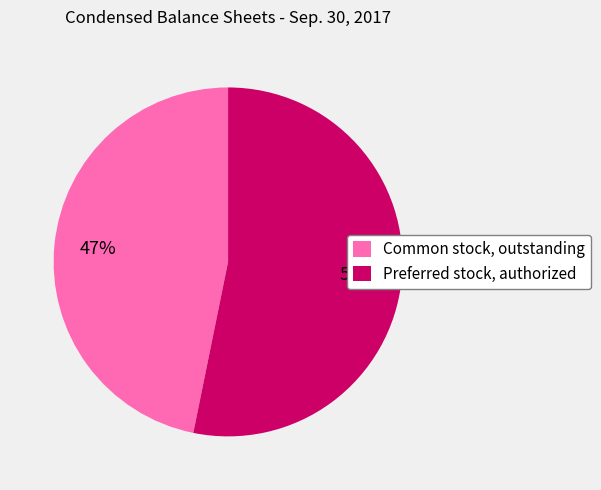

How many slices are in this pie chart?

2